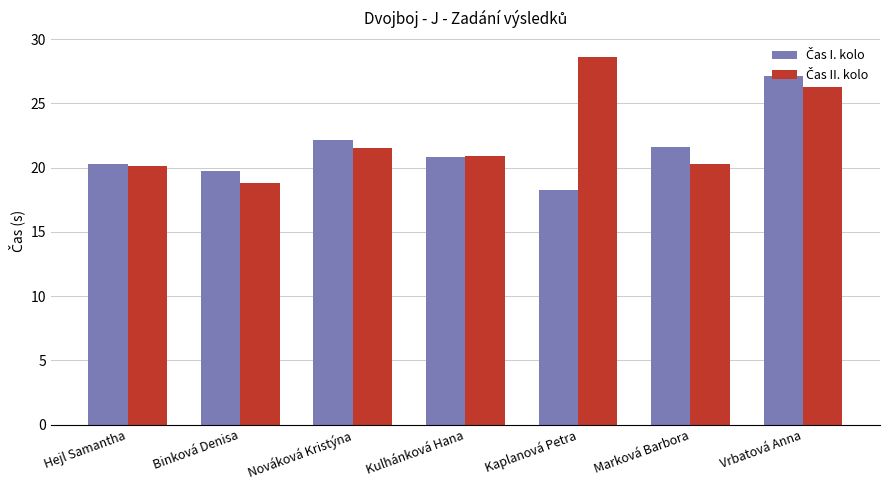

How many bars are there in total?

14